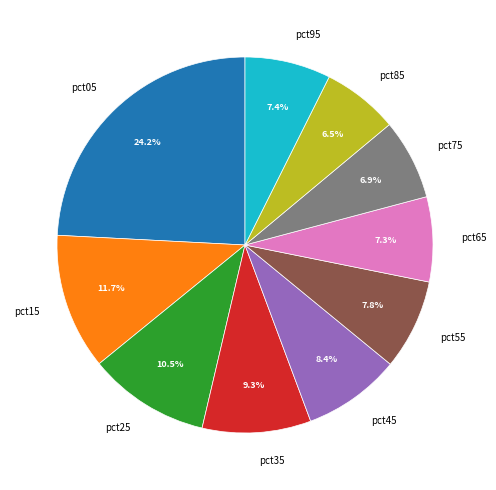

Is there any slice that represents more than half of the pie?

No